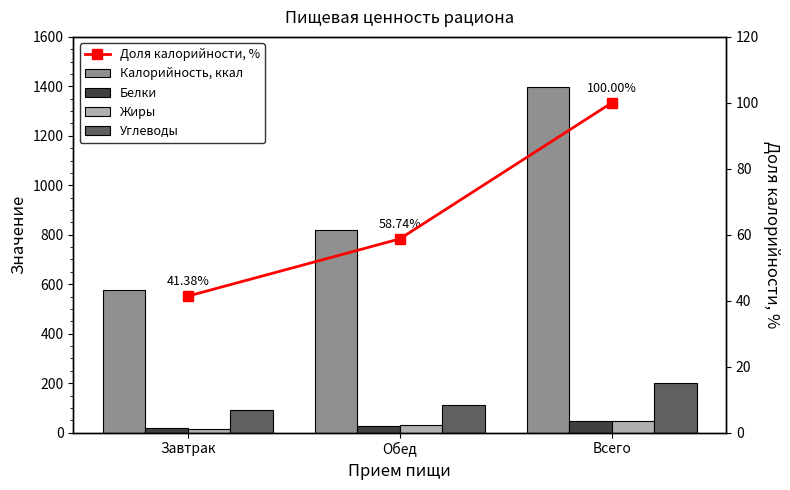

Which category has the lowest value in the Белки series?

Завтрак